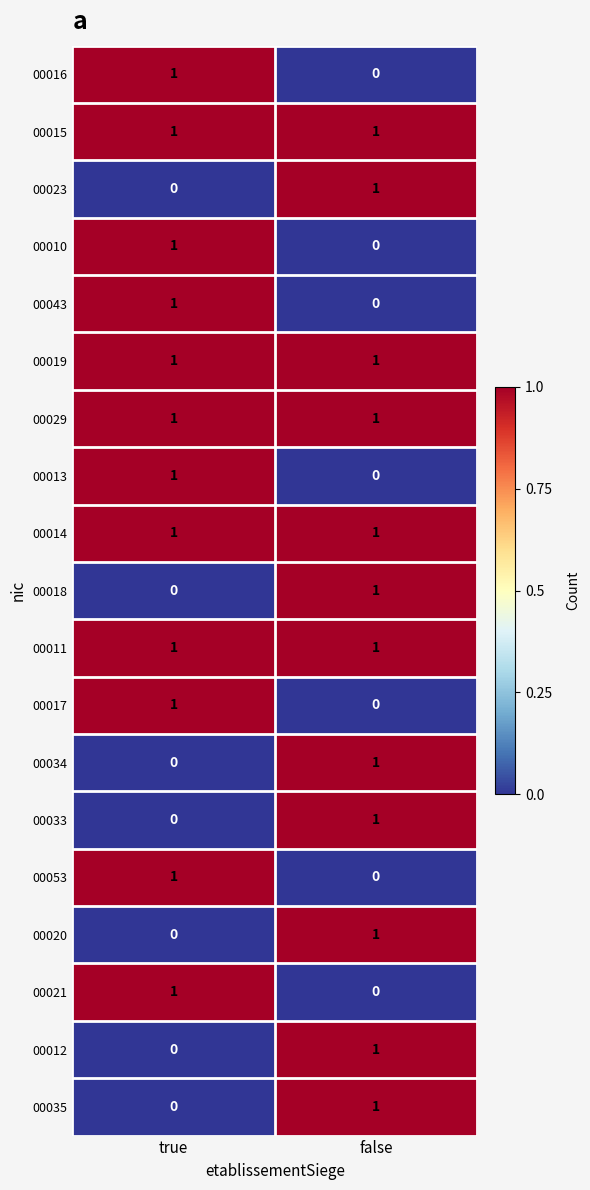

What is the difference between the highest and lowest values at true?

1